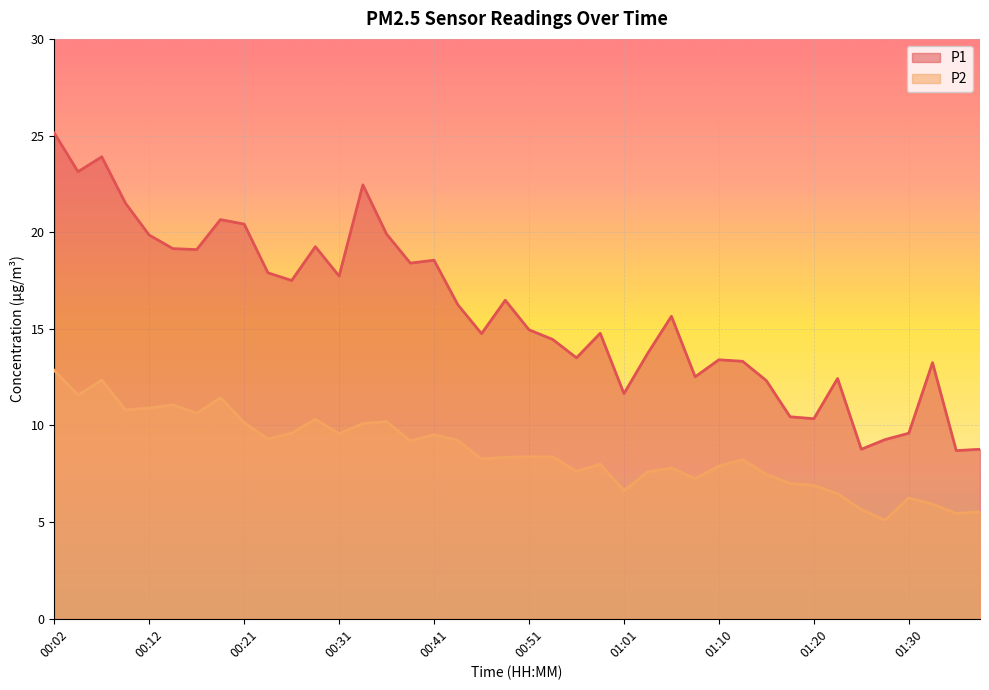

What is the label of the 8th point from the left?

00:19